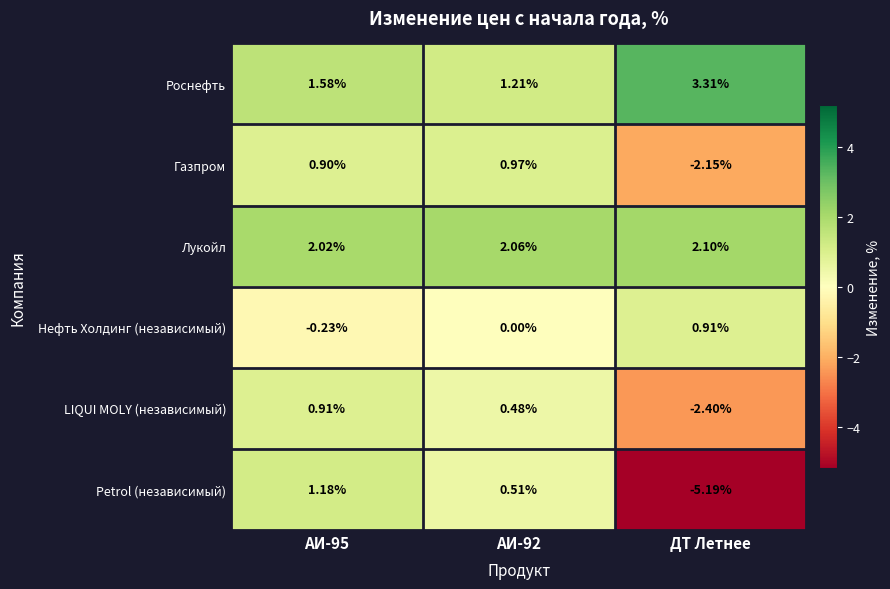

Which series changed the most between АИ-92 and ДТ Летнее?

Petrol (независимый)